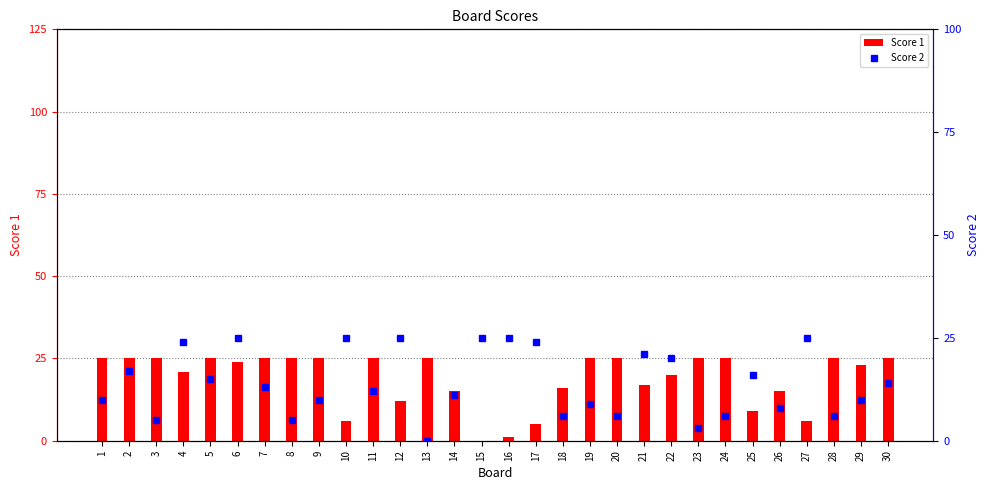

Between 4 and 18, which is larger?

4